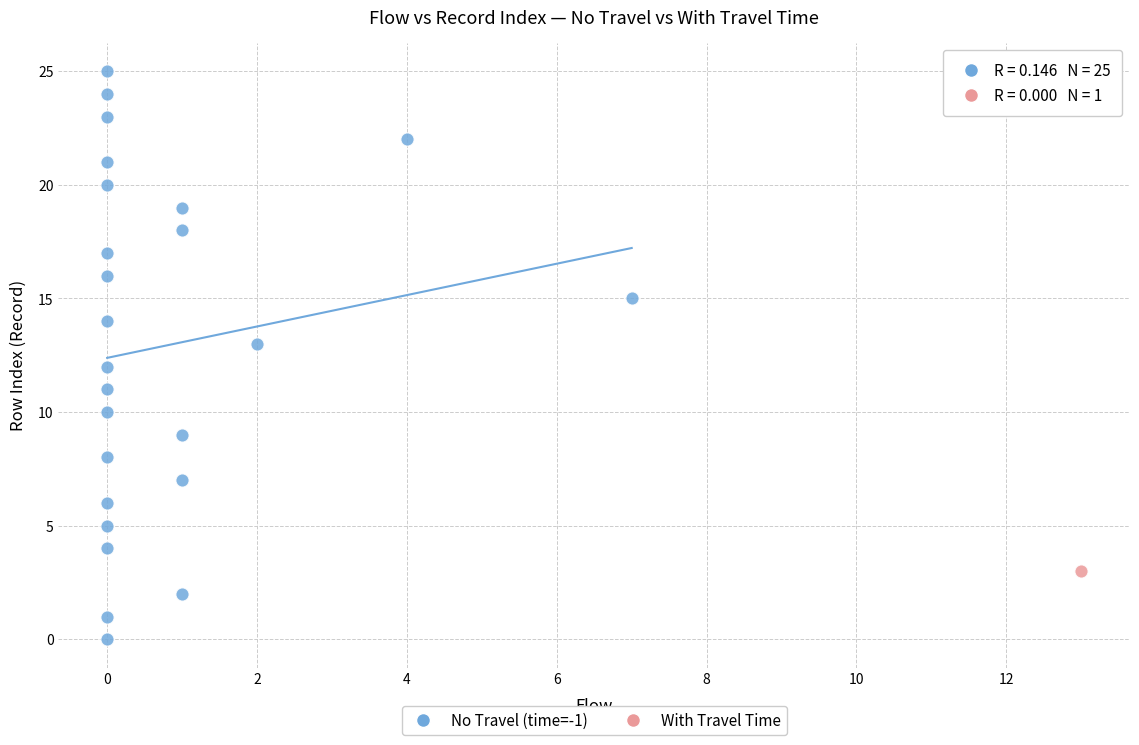

What are all the series names shown in the legend?

No Travel (time=-1), With Travel Time